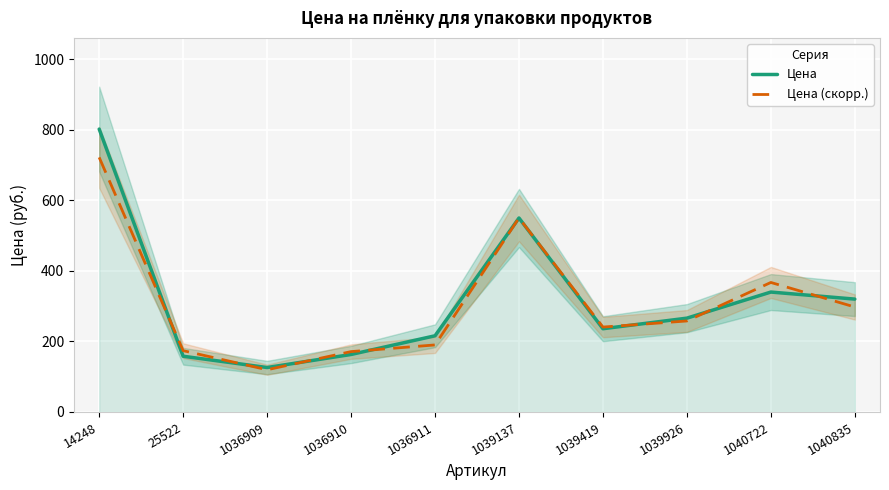

What are all the series names shown in the legend?

Цена, Цена (скорр.)